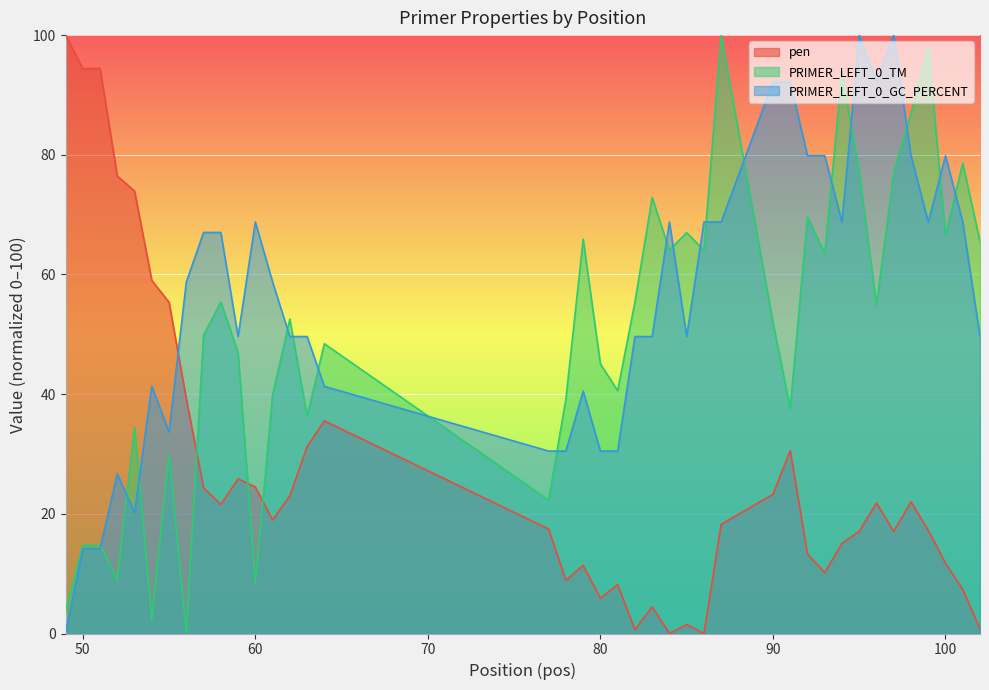

How many interior local peaks does the pen series have?

10